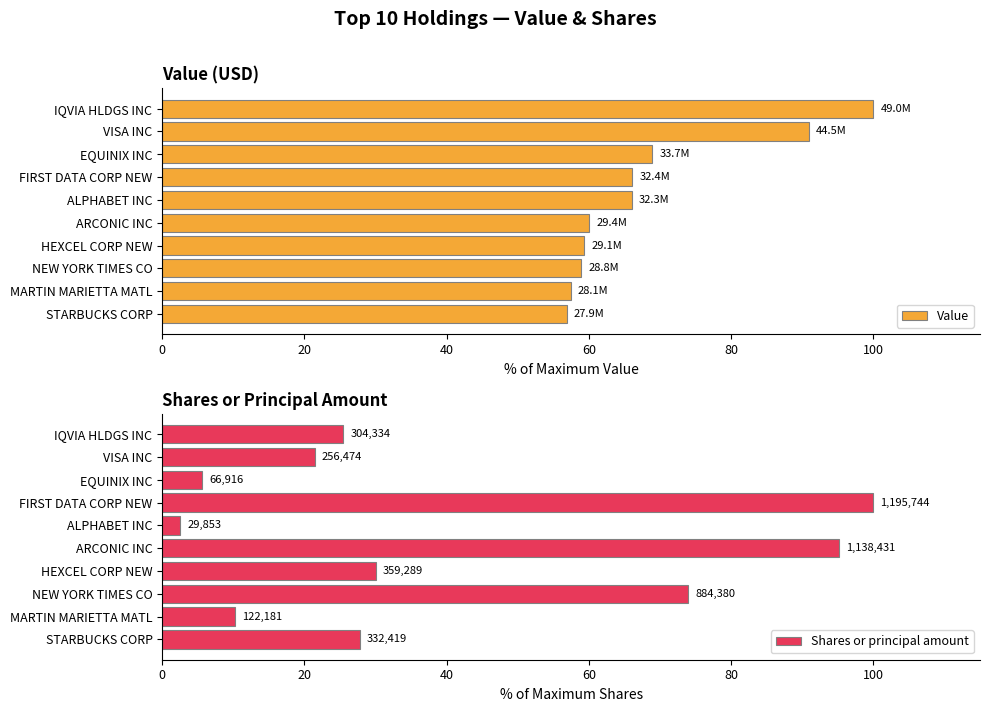

The Value series shows 60.0 at ARCONIC INC. True or false?

True